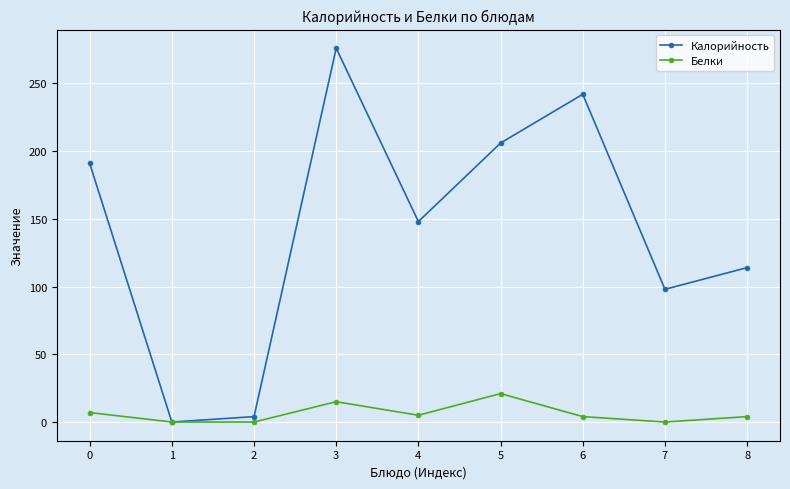

In Белки, how many points are higher than both neighbors (excluding endpoints)?

2